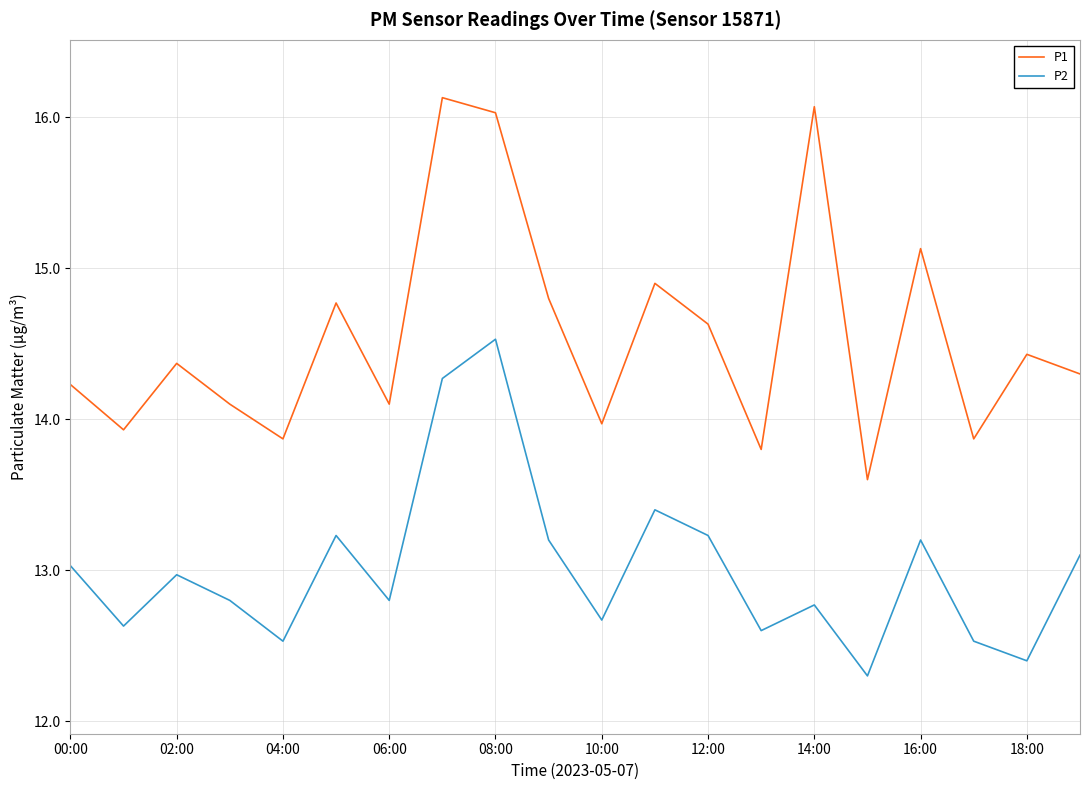

What is the difference between the maximum and minimum values in the P1 series?

2.5